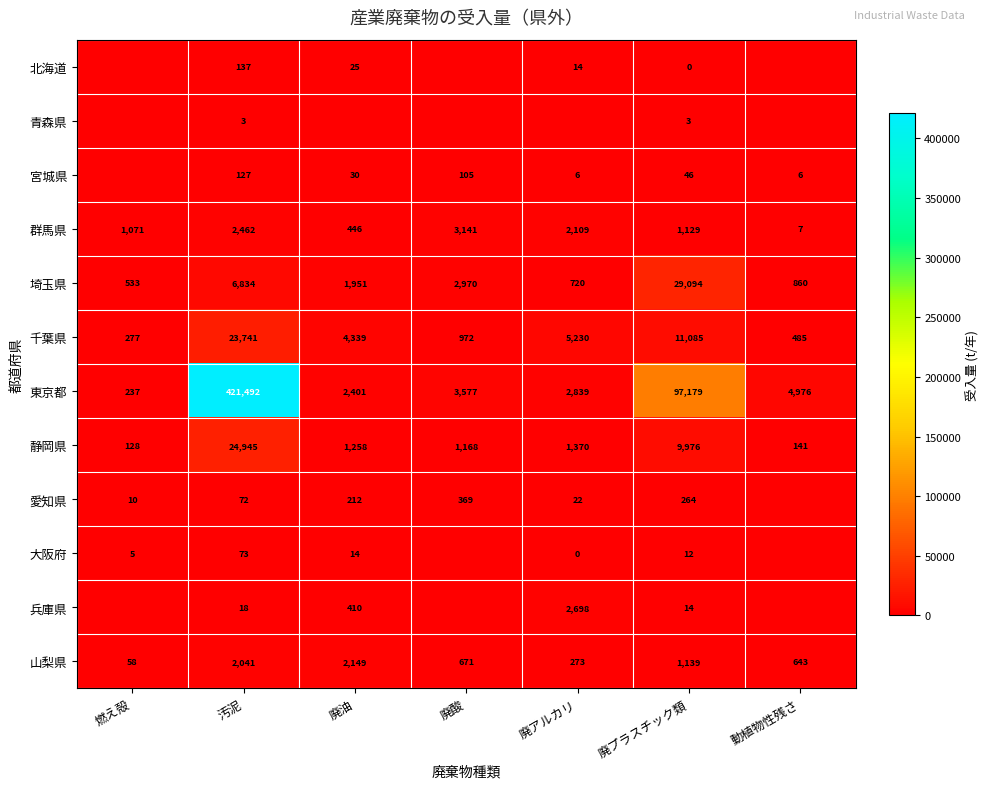

The value of 埼玉県 at 燃え殻 is 116. True or false?

False